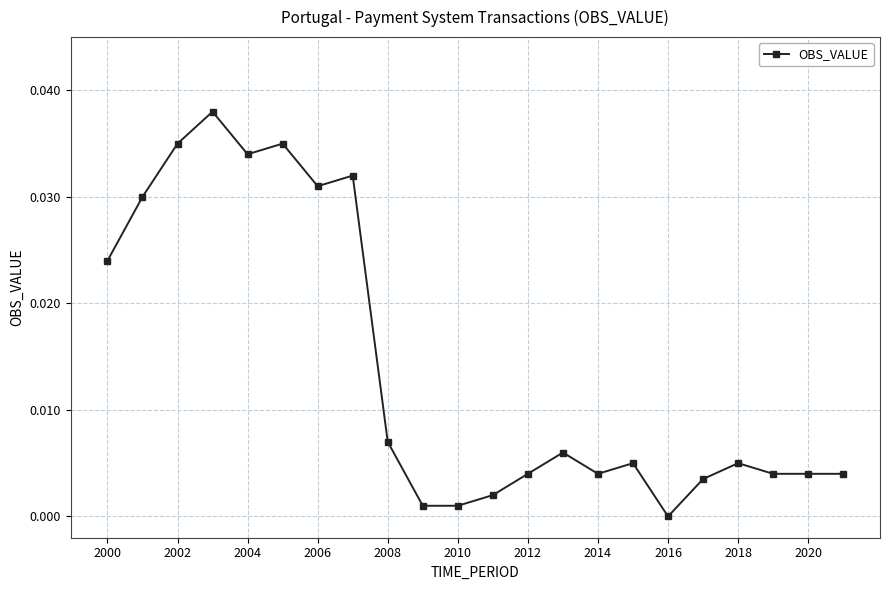

True or false: there are more than 0 points higher than both neighbors.

True